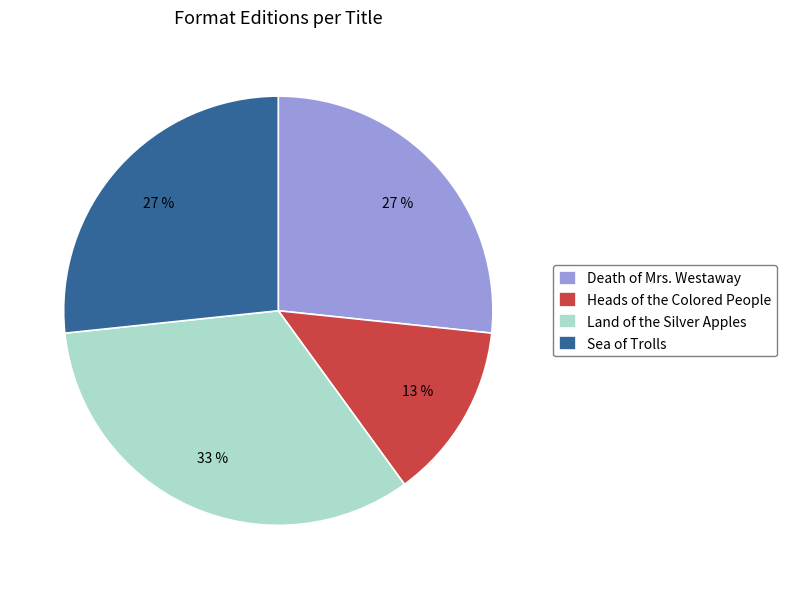

Between Land of the Silver Apples and Heads of the Colored People, which is larger?

Land of the Silver Apples